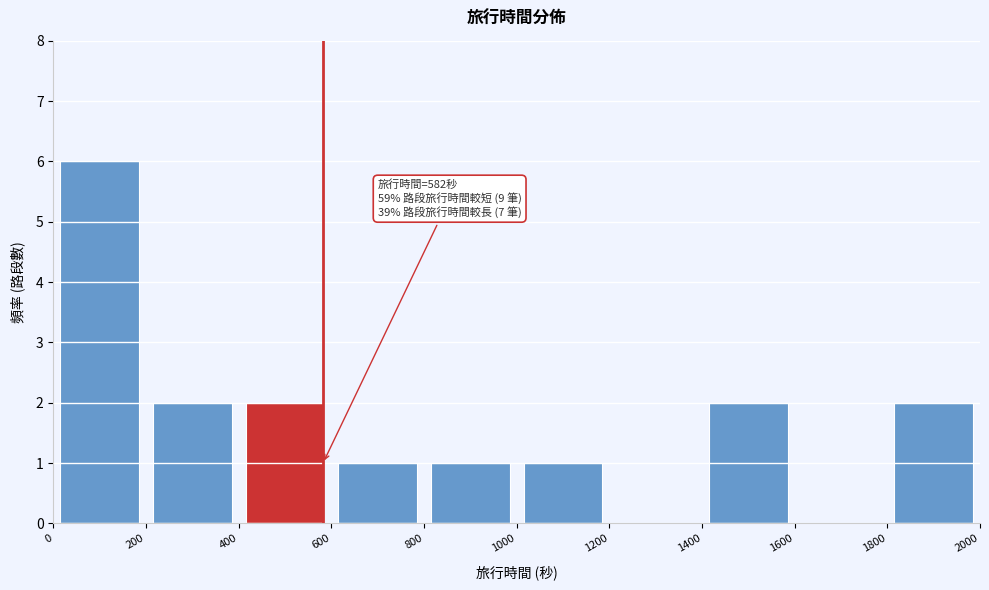

Over which range of the x-axis is the bar tallest?

0 to 200